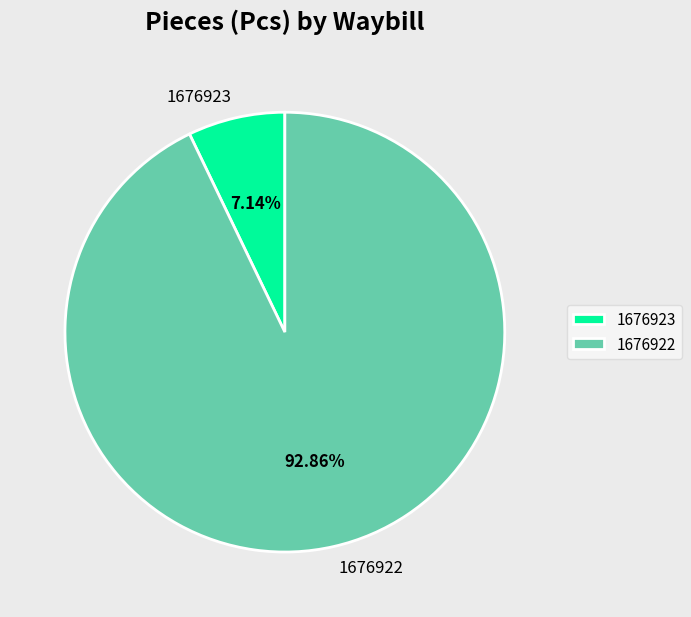

Which category has the smallest portion of the pie?

1676923